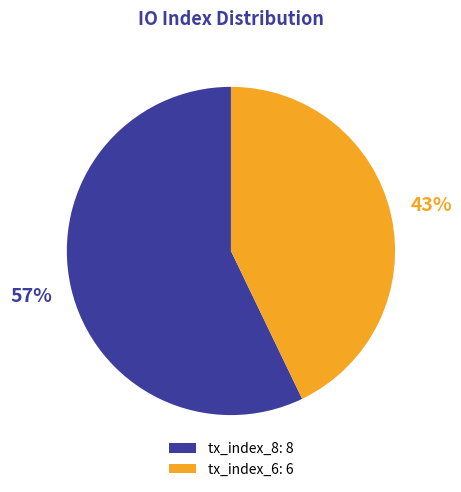

Is tx_index_6 the majority of the pie?

No